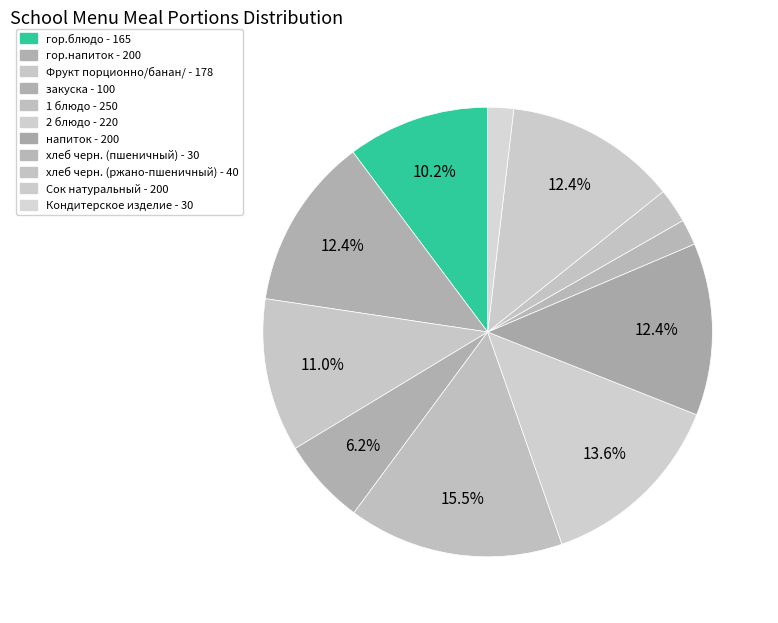

What is the change in value from гор.блюдо to напиток?

+35